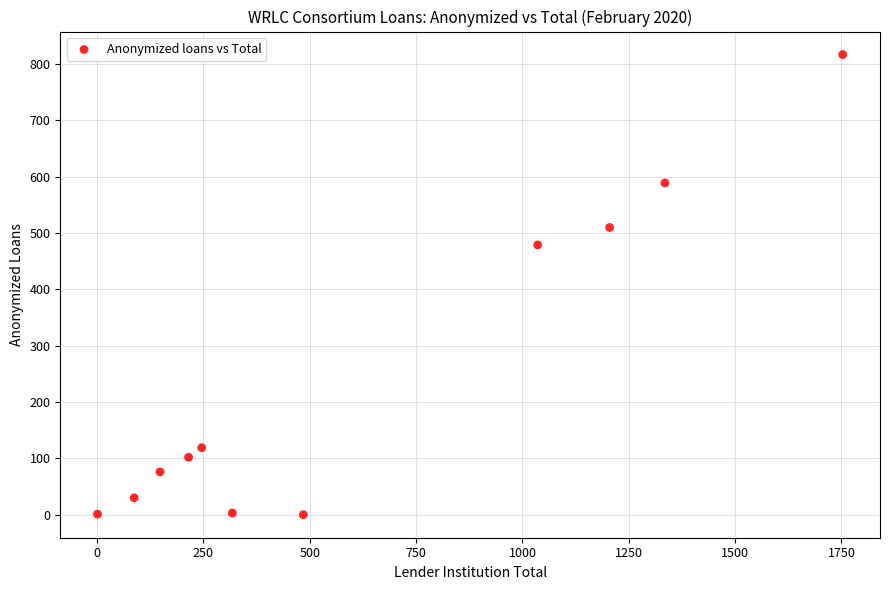

What Y value in the scatter plot is closest to 408?

479